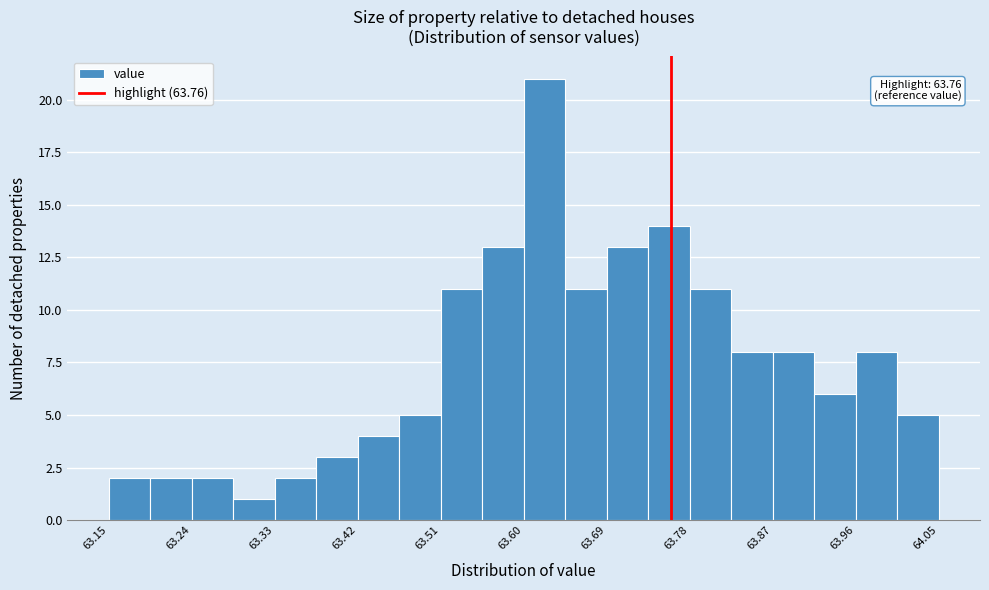

Over which range of the x-axis is the bar tallest?

63.600 to 63.645